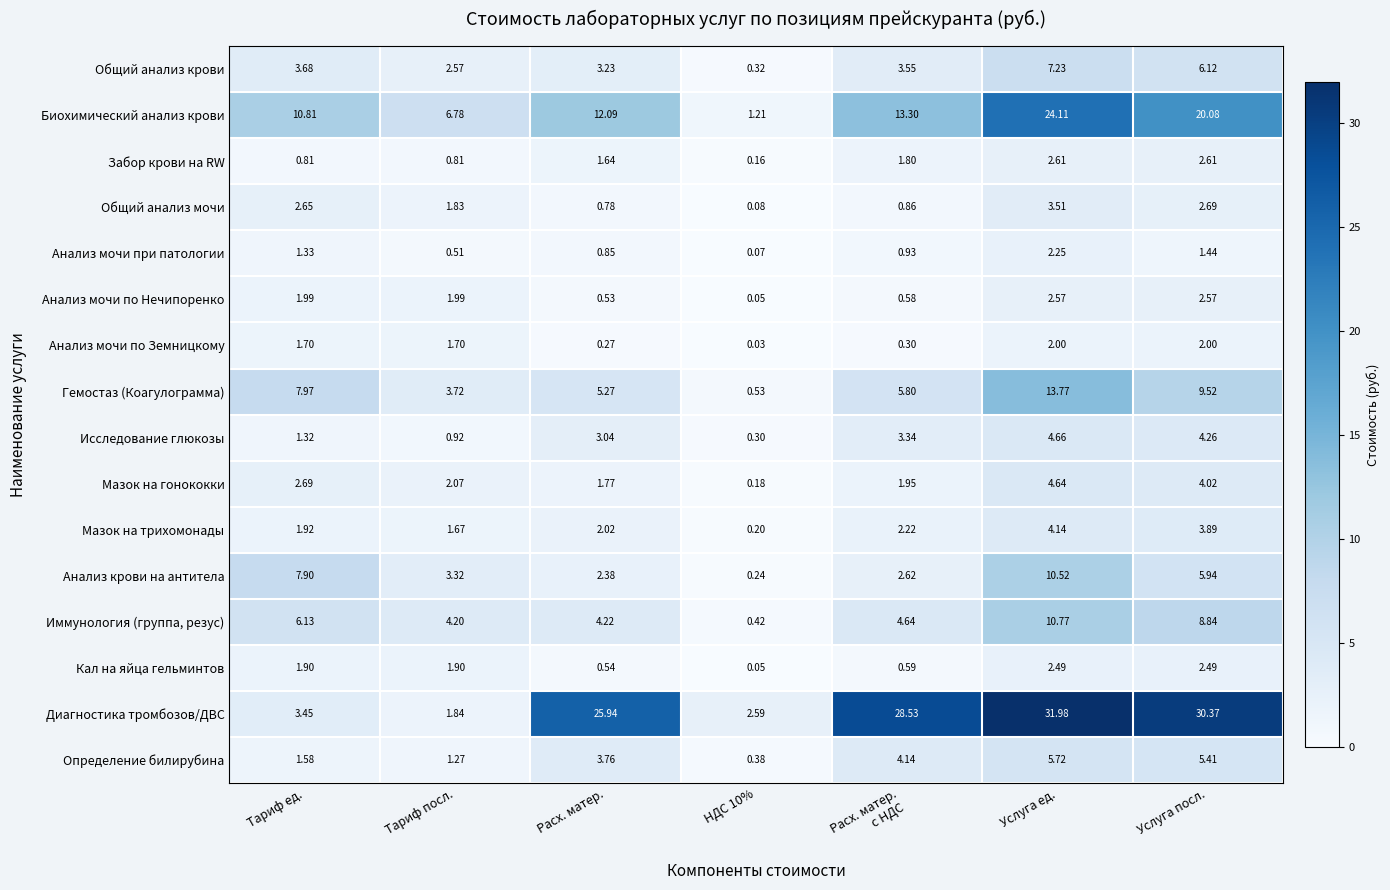

Which category has the highest value across all series?

Услуга ед.